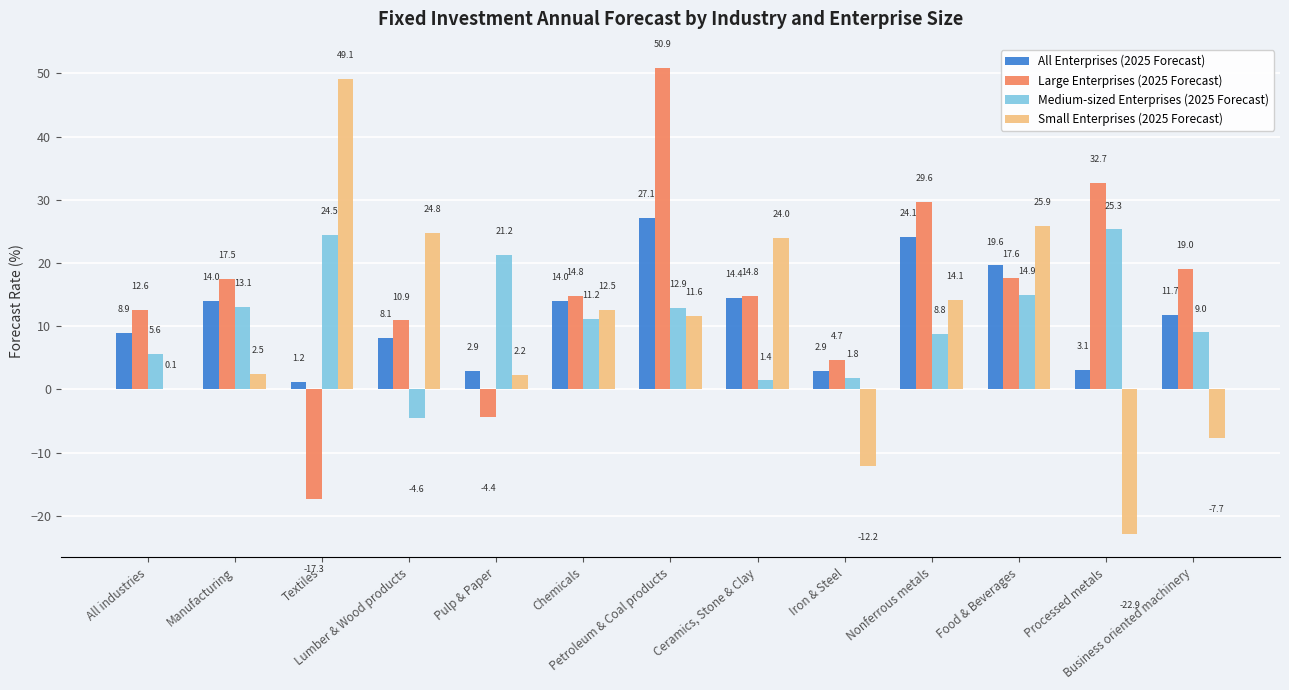

What is the maximum value for Large Enterprises (2025 Forecast)?

50.9